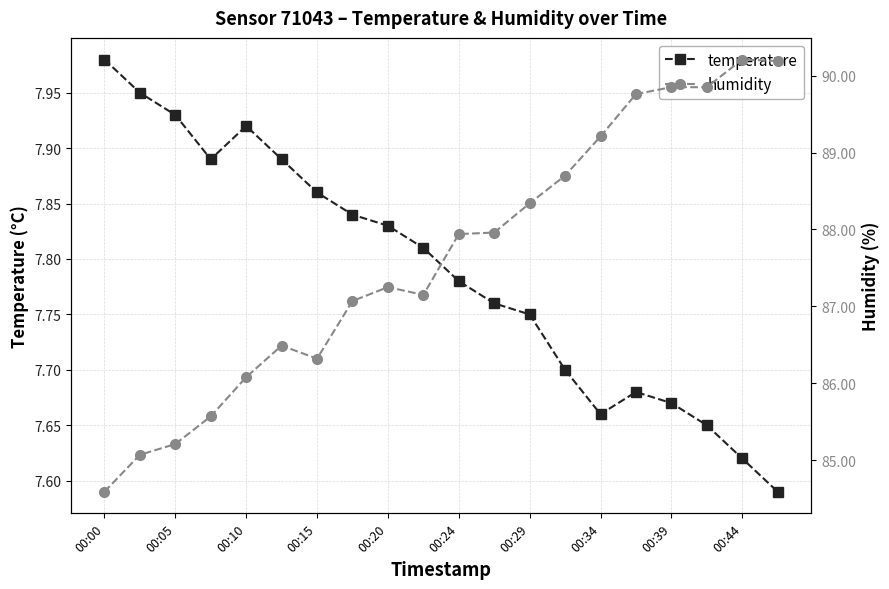

Reading left to right, extract all data points from this chart.

temperature: 8.0	8.0	7.9	7.9	7.9	7.9	7.9	7.8	7.8	7.8	7.8	7.8	7.8	7.7	7.7	7.7	7.7	7.7	7.6	7.6
humidity: 84.6	85.1	85.2	85.6	86.1	86.5	86.3	87.1	87.2	87.2	87.9	88.0	88.3	88.7	89.2	89.8	89.8	89.8	90.2	90.2